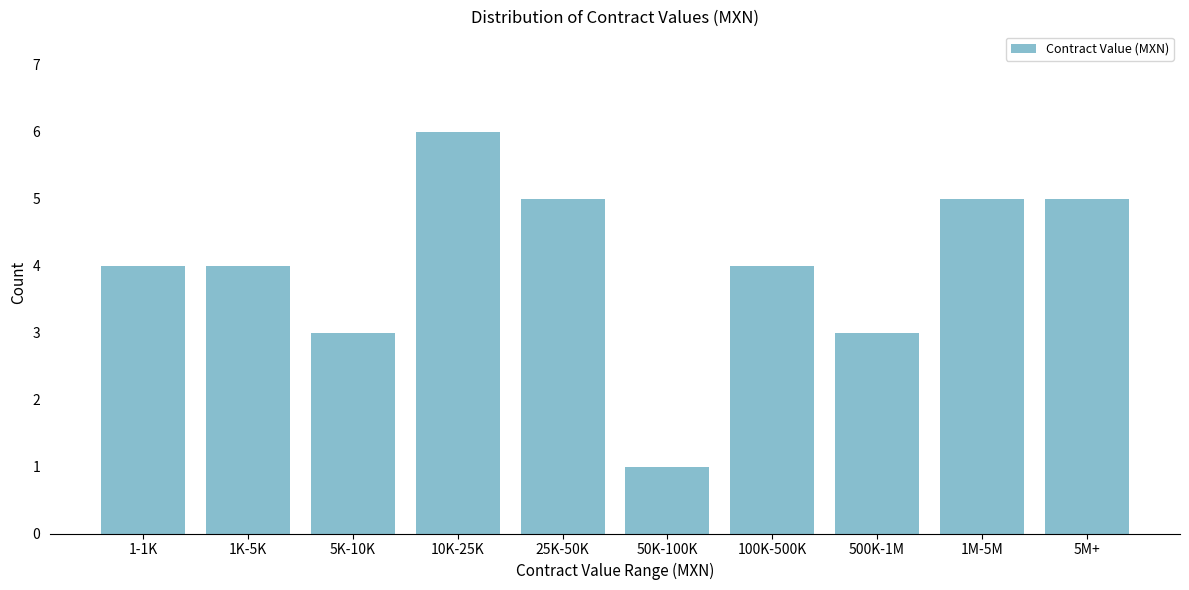

Reading right to left, transcribe all the data shown in this chart.

5	5	3	4	1	5	6	3	4	4